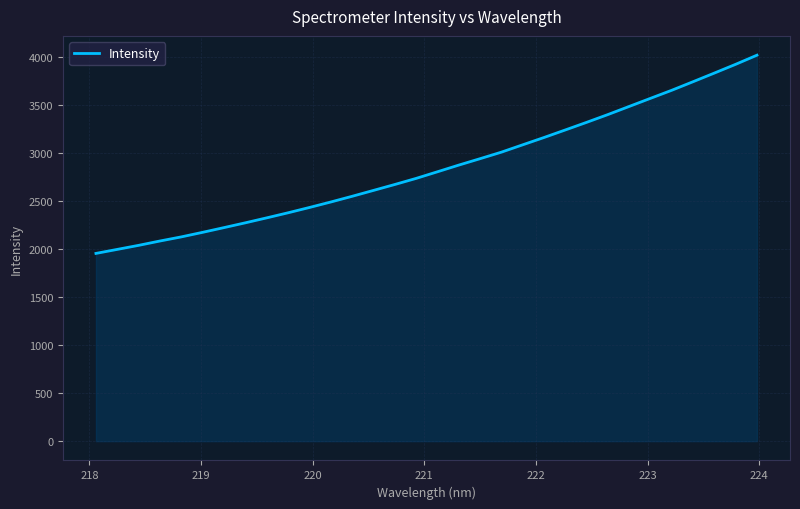

What is the difference between the maximum and minimum values?

2066.5